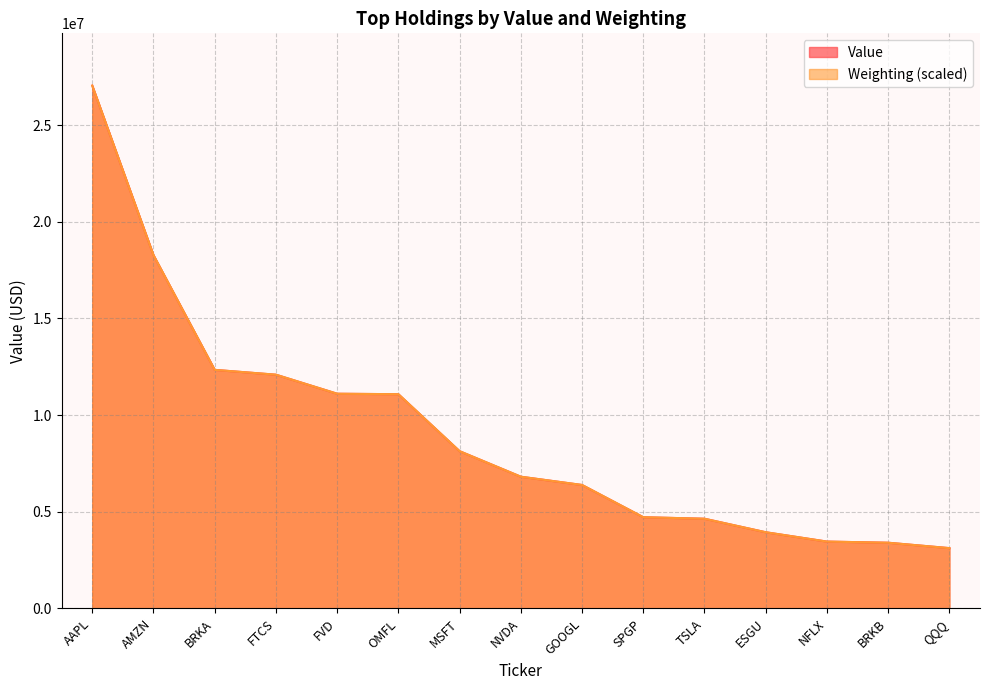

Which series has the widest spread of values?

Weighting (scaled)